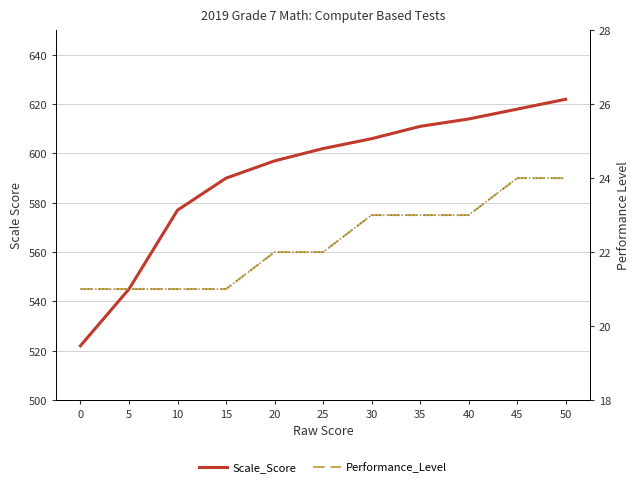

Count the Performance_Level values in the range 21 to 23.

9